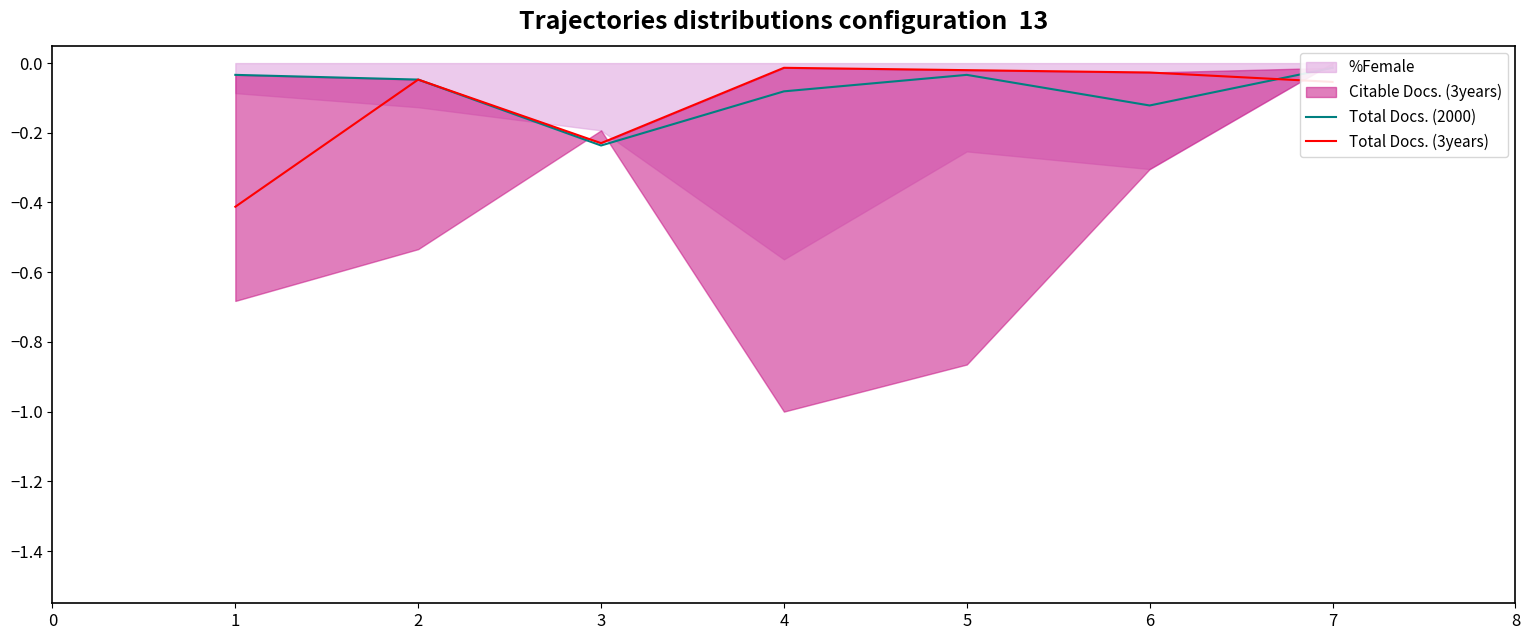

Does the chart have visible grid lines?

No